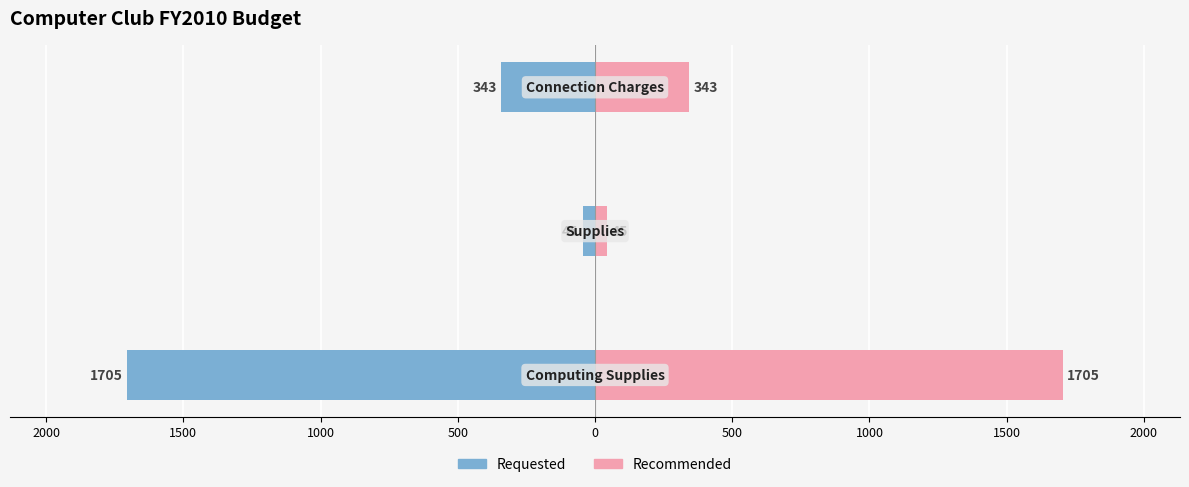

List the series in order of their overall mean, lowest first.

Requested, Recommended